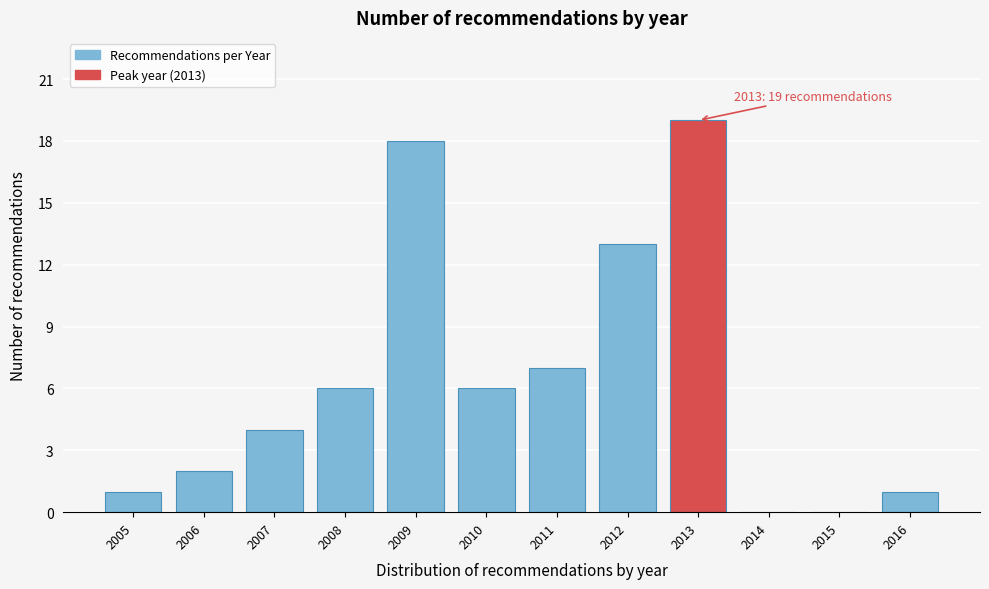

Reading left to right, what are all the values shown in this chart?

2005=1	2006=2	2007=4	2008=6	2009=18	2010=6	2011=7	2012=13	2013=19	2014=0	2015=0	2016=1